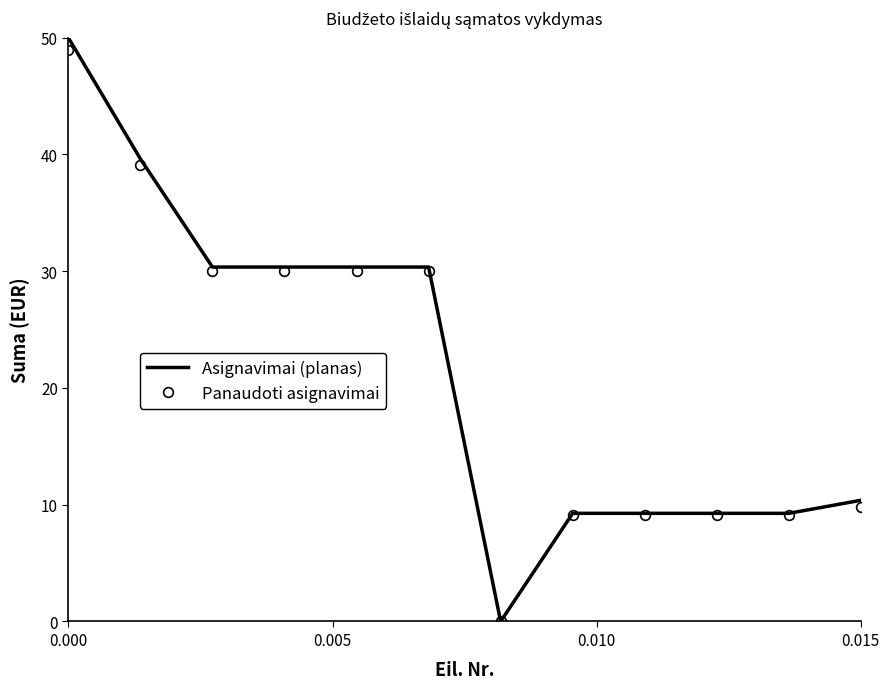

Which series has the widest spread of values?

Asignavimai (planas)